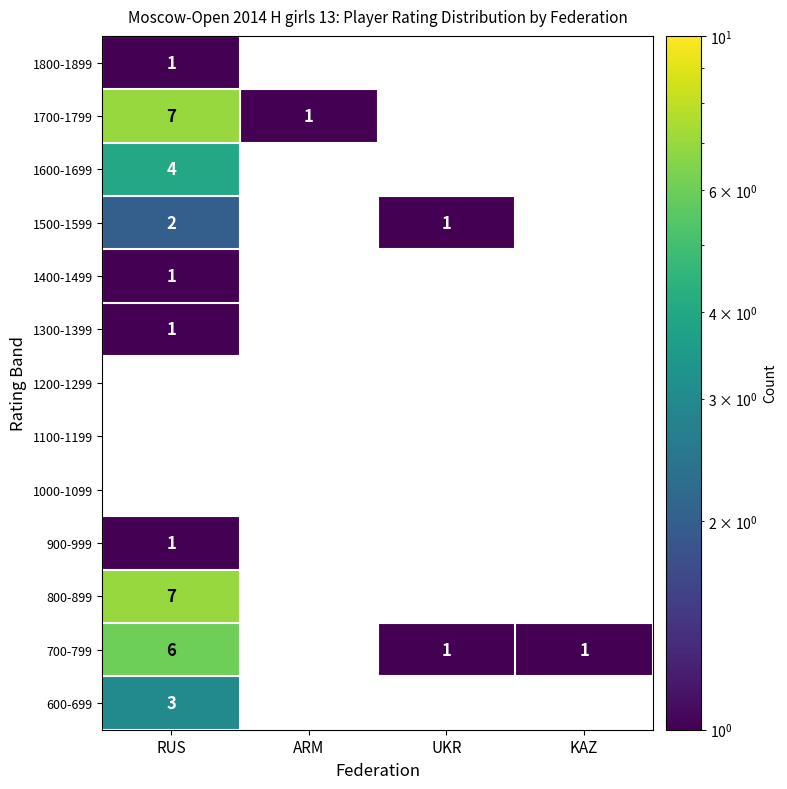

Count the number of data series in this chart.

13